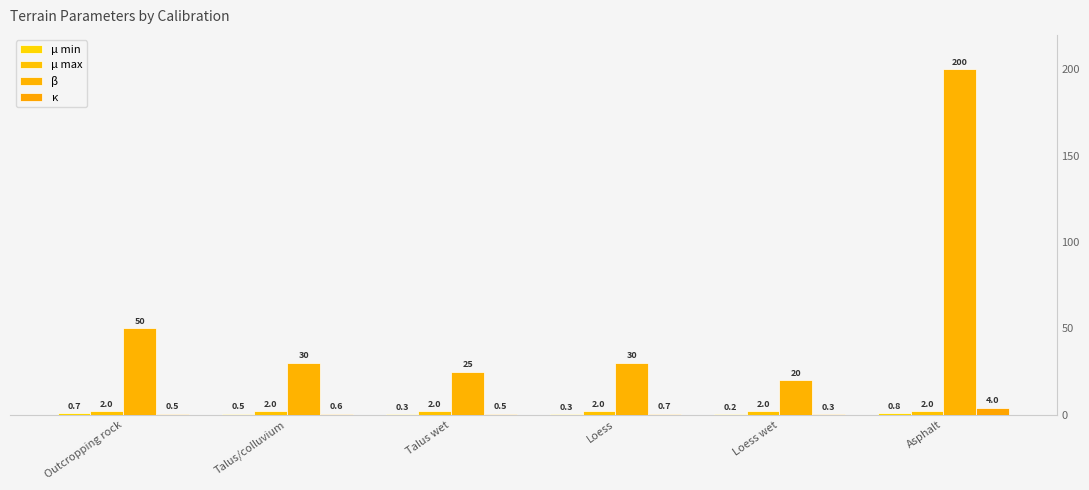

The value of β at Asphalt is 88.2. True or false?

False